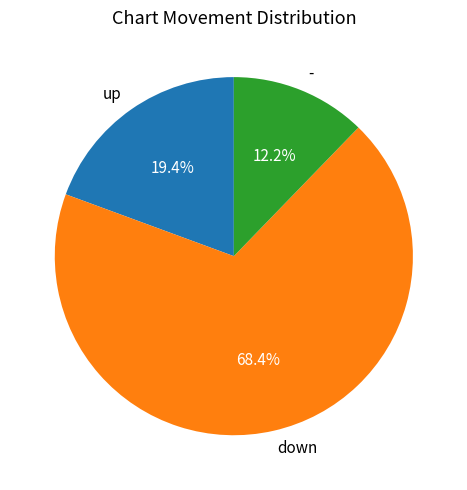

How much of the chart is everything except down?

31.6%